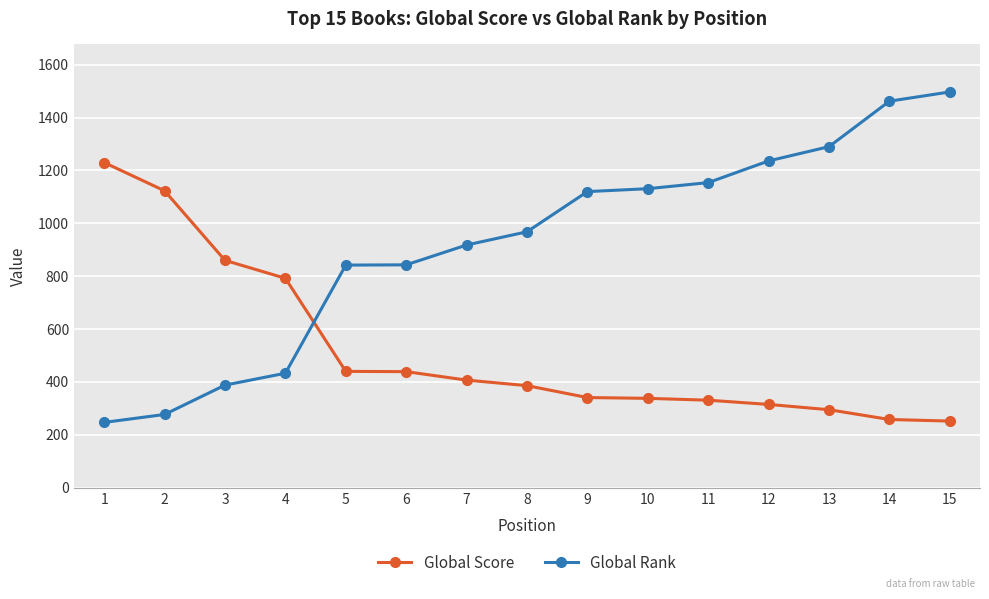

What is the sum of all Global Rank values?

13806